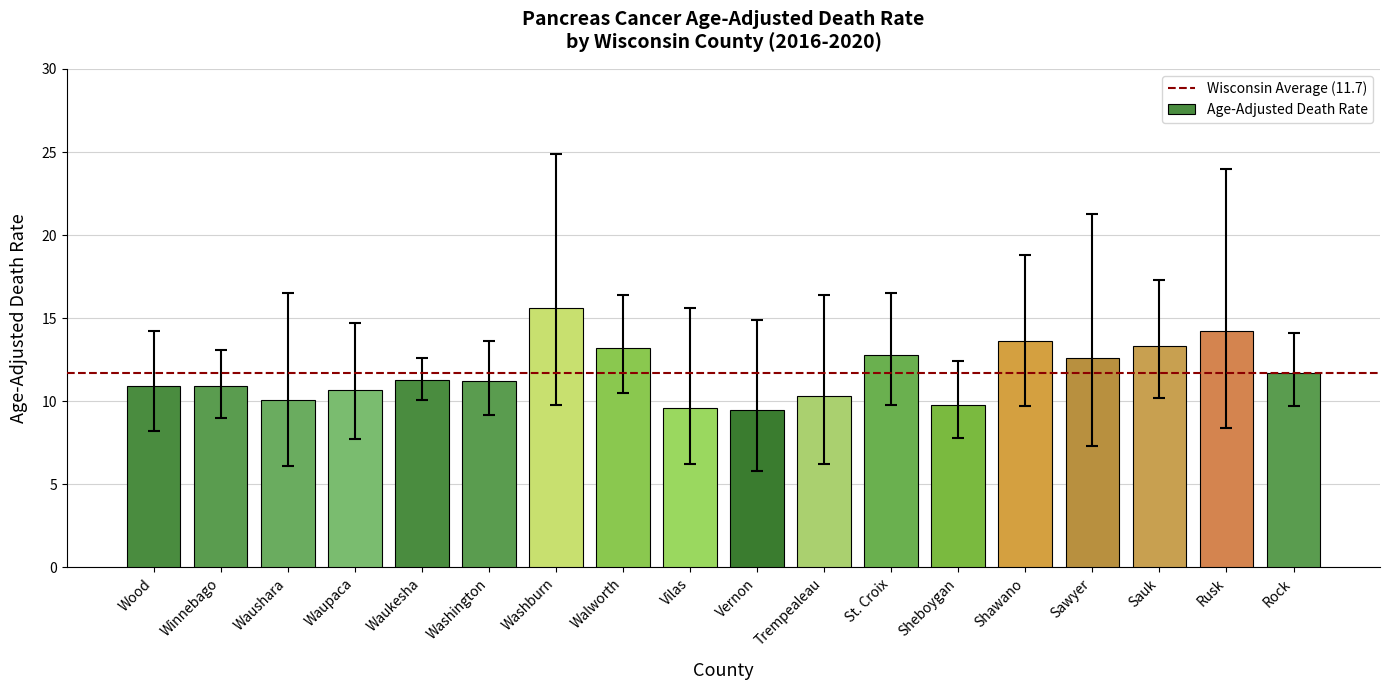

What is the change in value from Washburn to Rock?

-3.9